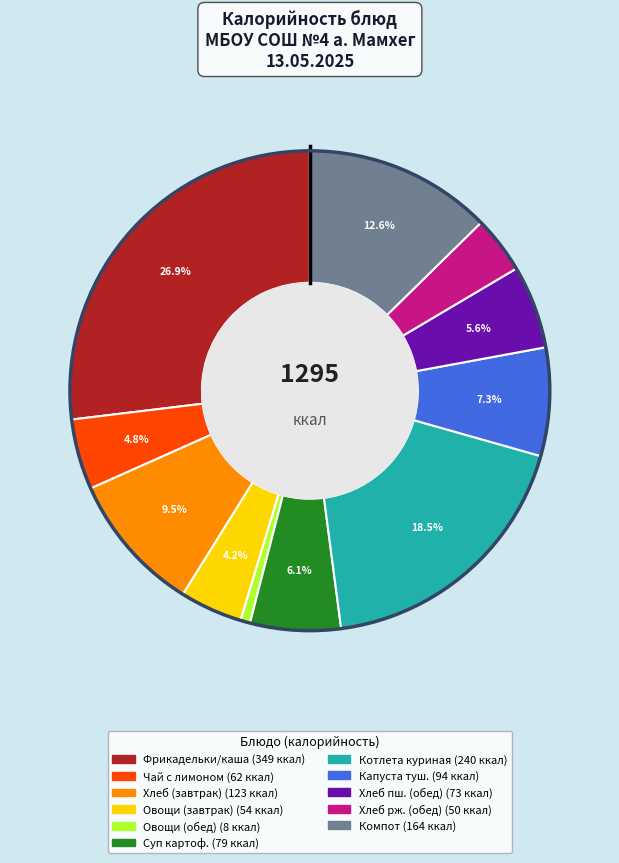

How many slices are in this pie chart?

11